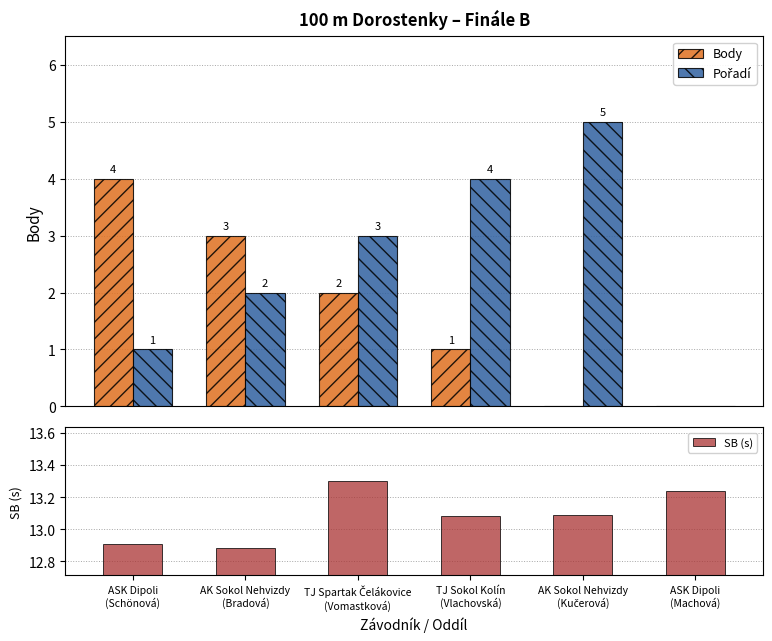

What position from the left is ASK Dipoli
(Machová)?

6